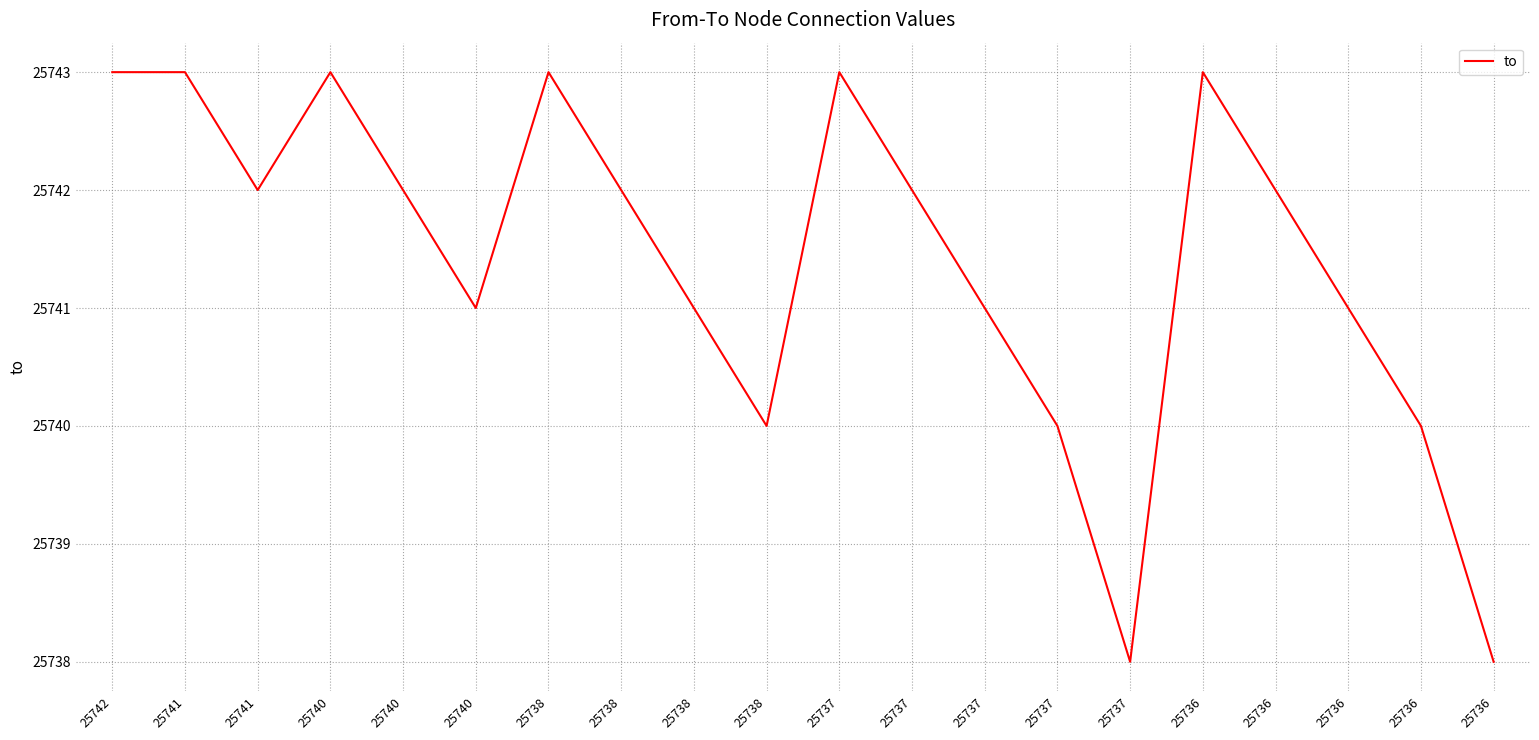

At which category does the data reach its first local peak?

25740